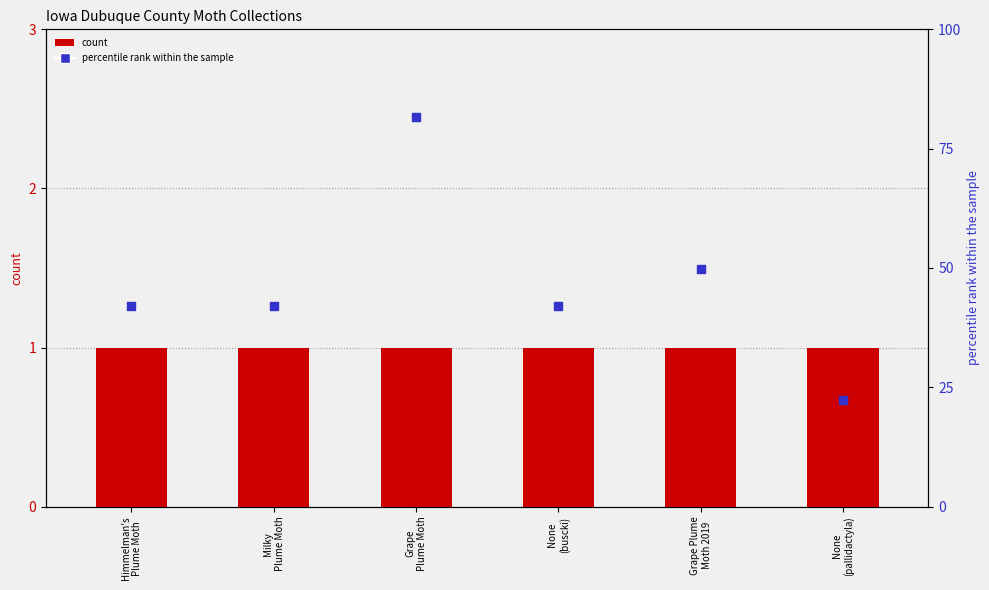

Which series reaches the maximum Y coordinate?

percentile rank within the sample